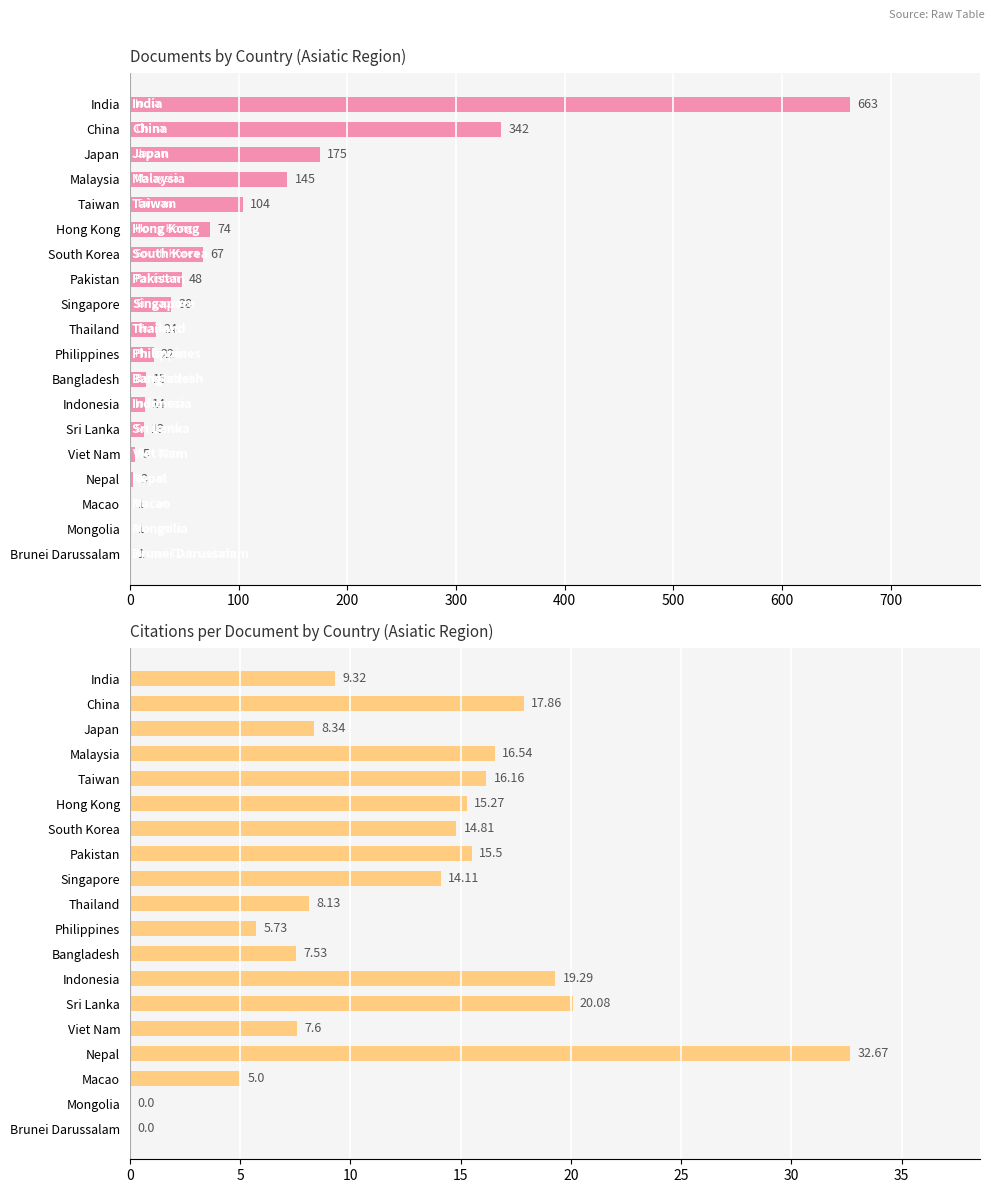

Rank the series at Thailand from highest to lowest value.

Documents, Citations per document